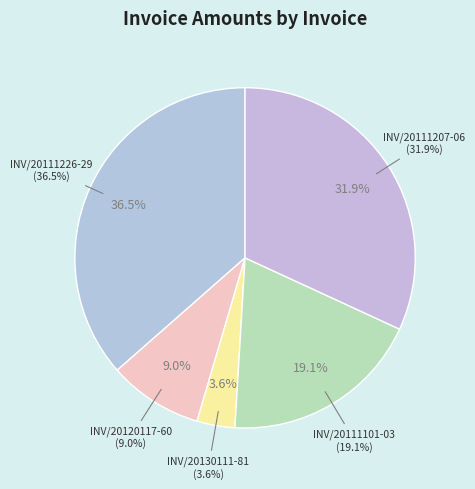

Which slice is the largest?

INV/20111226-29